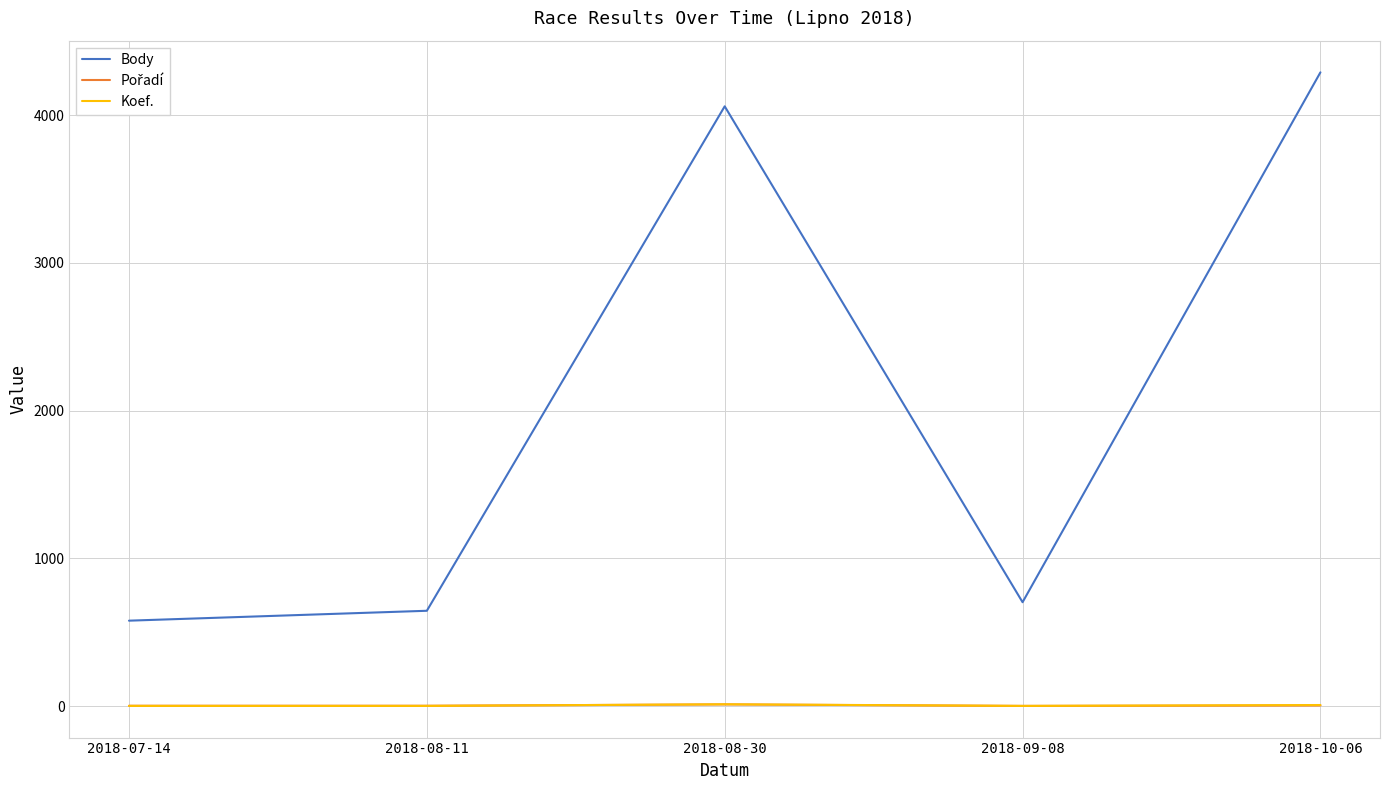

Which series has the largest total across all categories?

Body